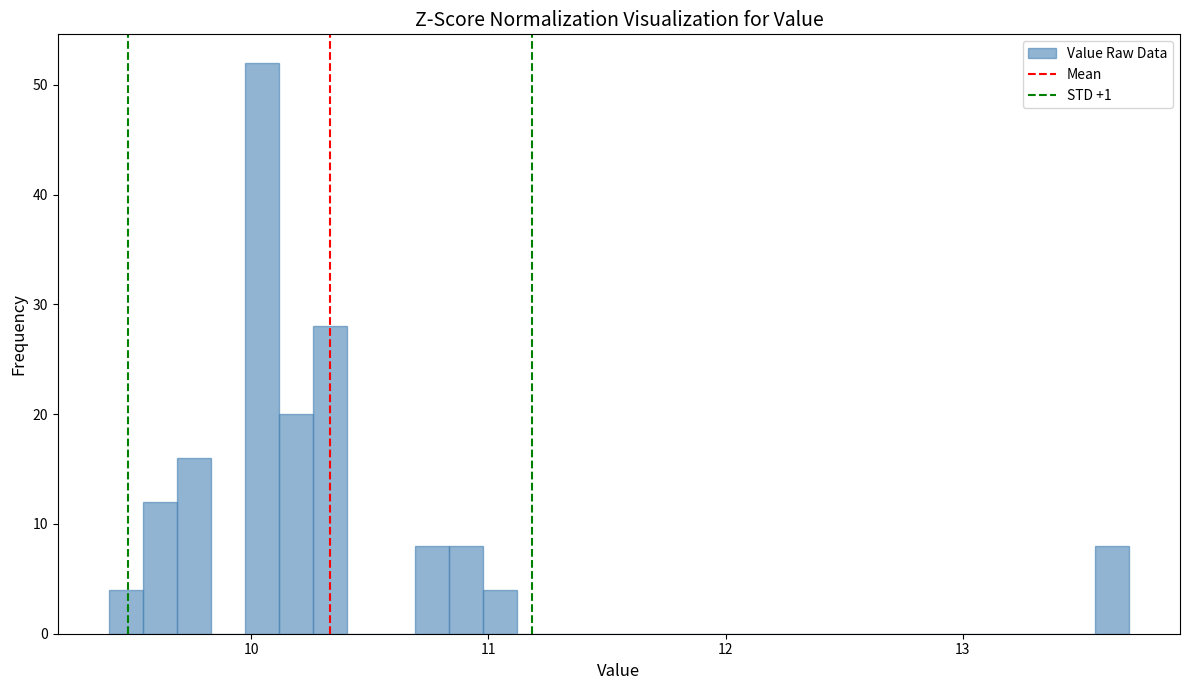

Read against the x-axis, roughly where is the centre of the tallest bar?

10.0